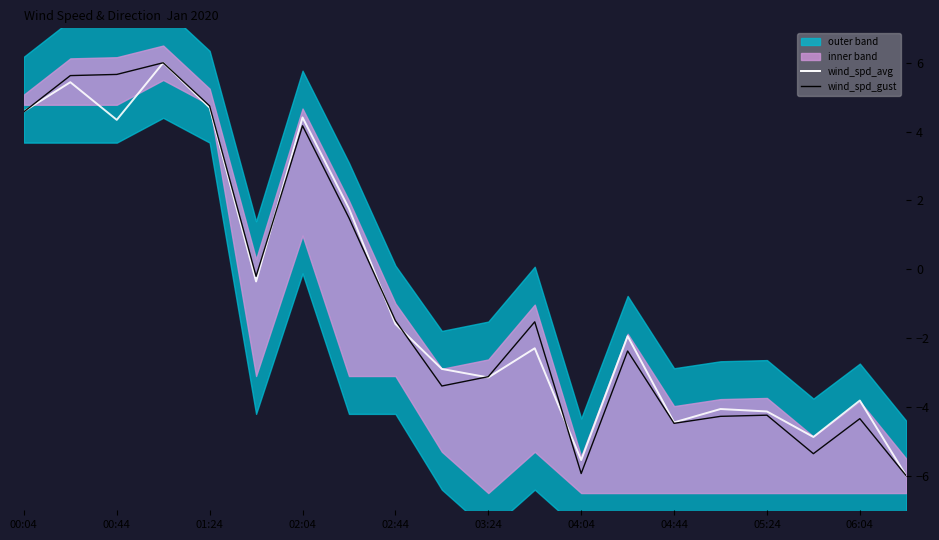

Is the value of wind_spd_avg (smooth) at 14 greater than the value of wind_spd_gust at 04:44?

No